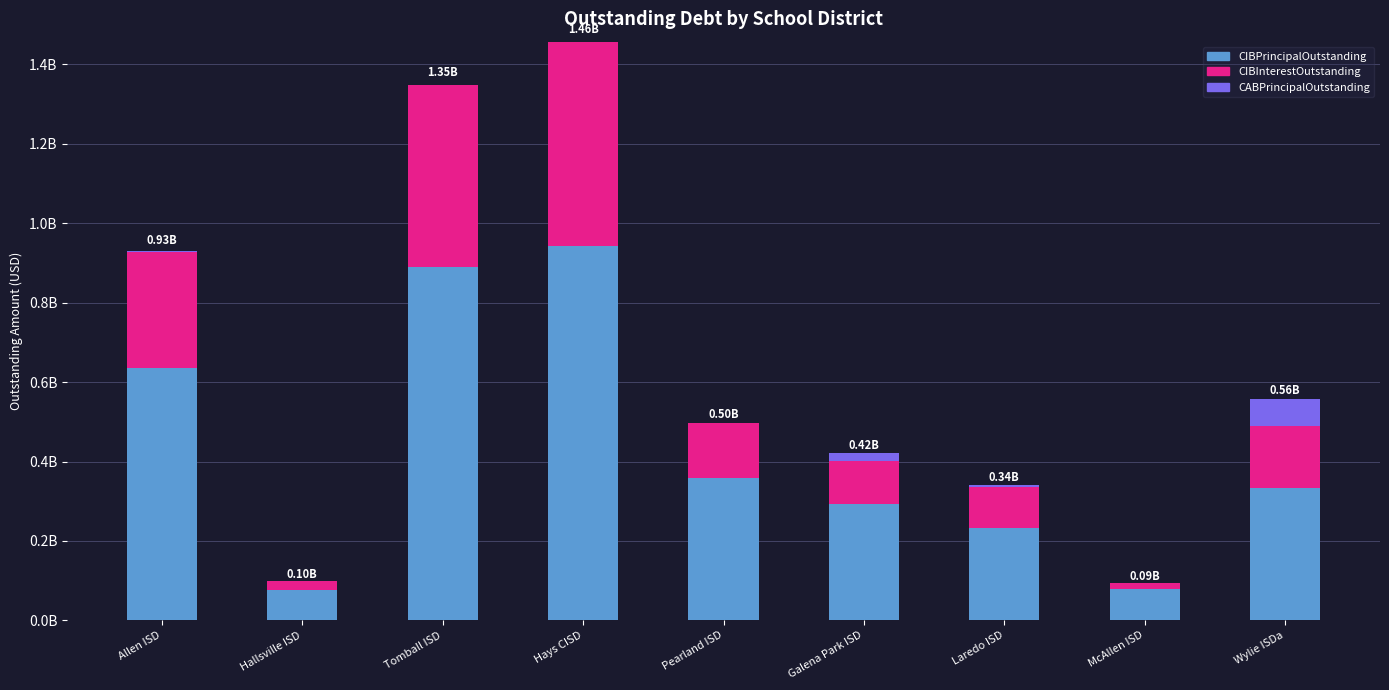

What are all the series names shown in the legend?

CIBPrincipalOutstanding, CIBInterestOutstanding, CABPrincipalOutstanding